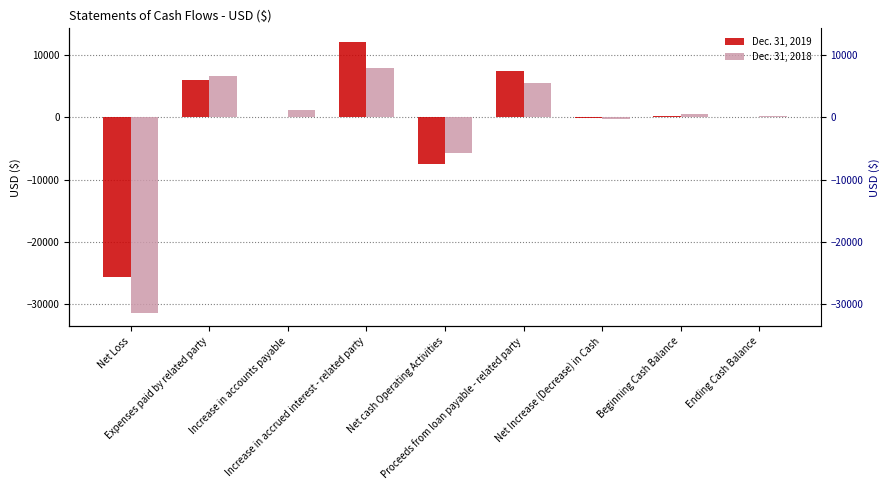

Reading left to right, transcribe all the data shown in this chart.

Dec. 31, 2019: -25667	6000	100	12071	-7496	7400	-96	201	105
Dec. 31, 2018: -31353	6600	1100	7933	-5771	5400	-371	572	201